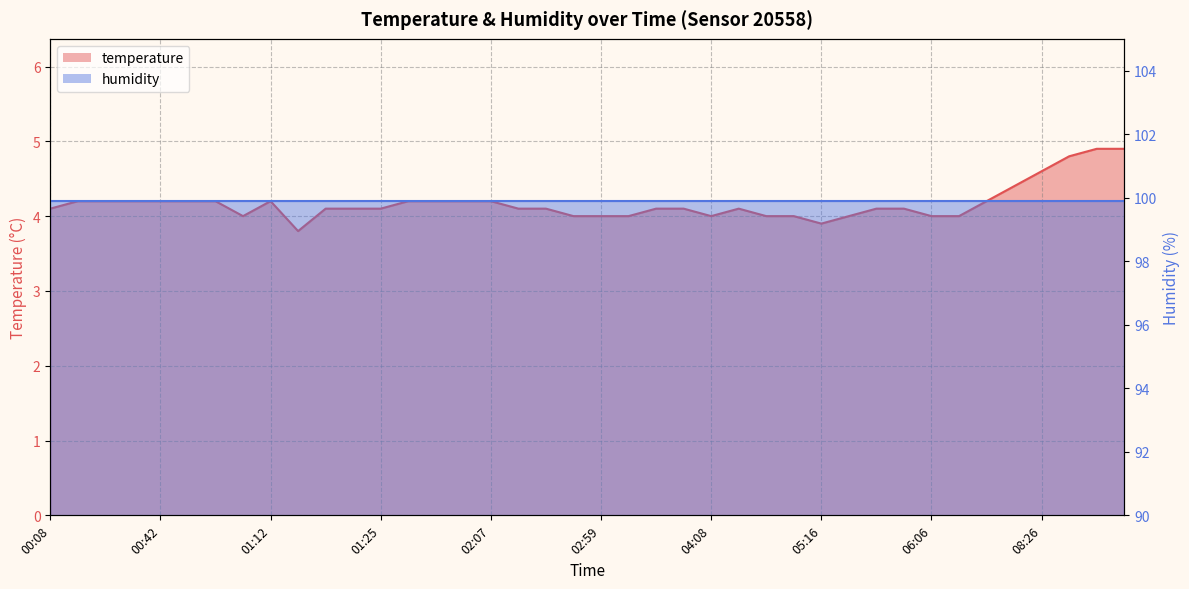

What position from the right is 02:07?

24